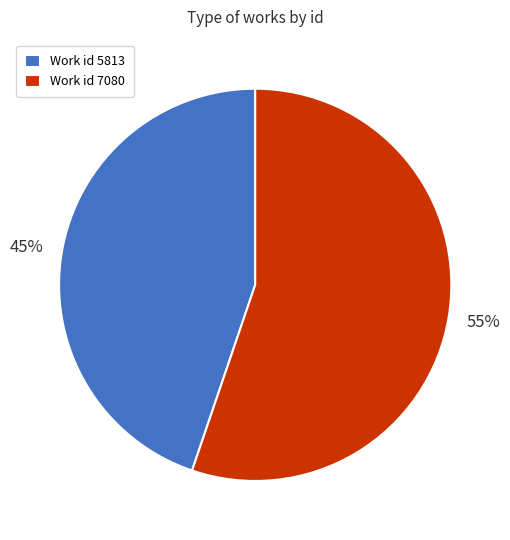

To the nearest percent, what percentage of the pie is Work id 7080?

55%